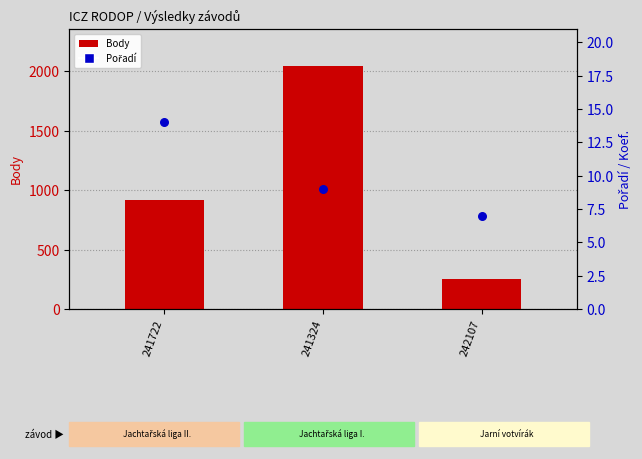

Which series reaches the maximum Y coordinate?

Body